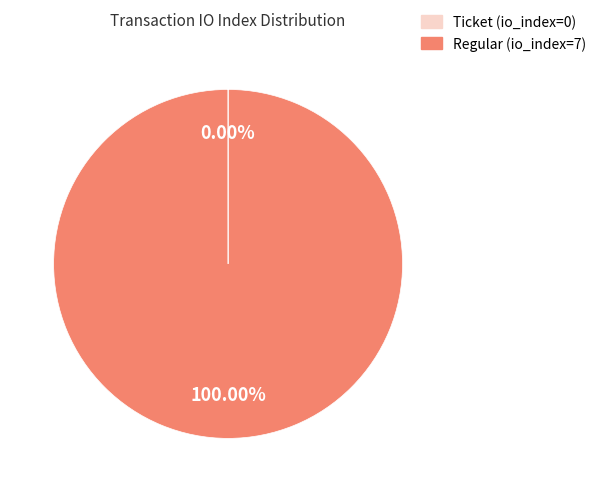

Does Regular (io_index=7) represent more than half of the total?

Yes